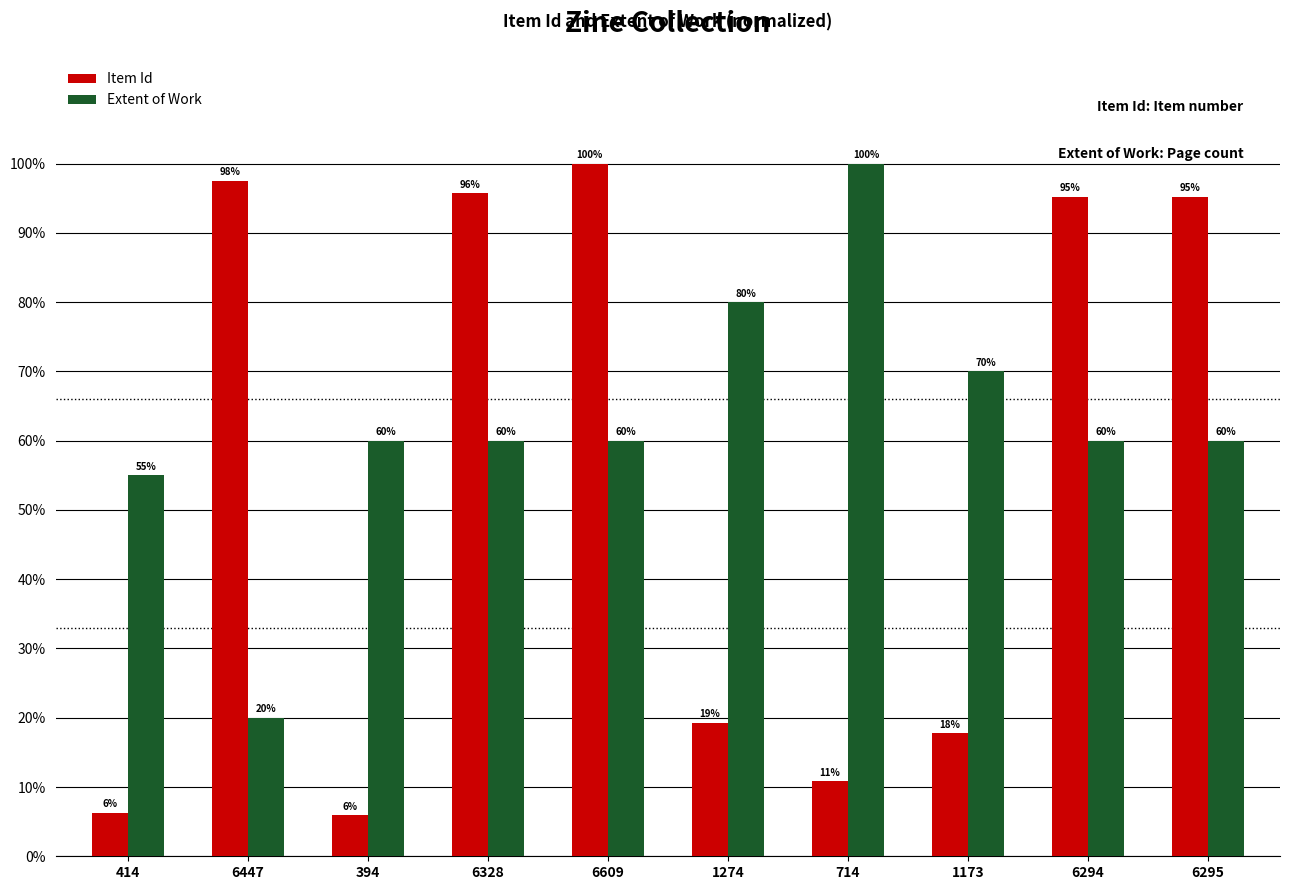

What is the approximate value of Extent of Work at 414?

55.0